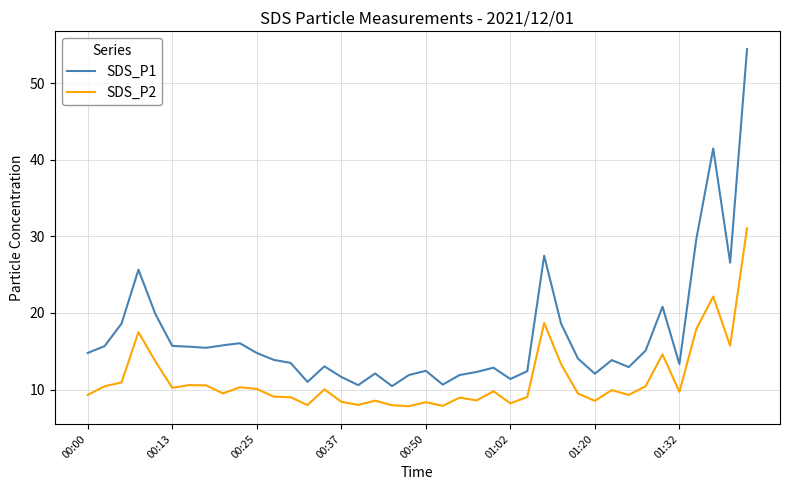

What is the difference between the second highest and minimum values in the SDS_P2 series?

14.3